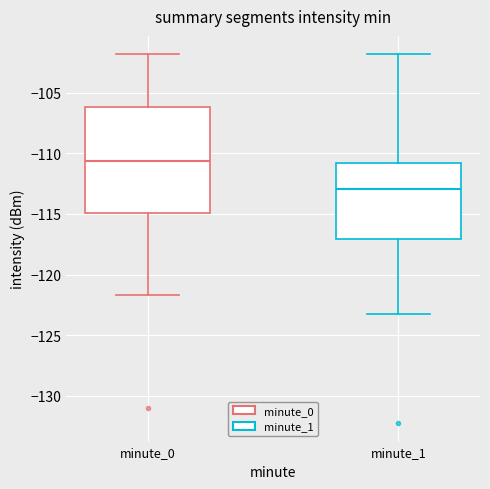

Reading left to right, read every box against the y-axis: the position of its median line, the range the box covers, and the ends of its whiskers. The values are not printed on the chart, so give them approximately, as read against the axis.

minute_0: median -110.5, box -115.0 to -106.0, whiskers -121.5 to -102.0
minute_1: median -113.0, box -117.0 to -111.0, whiskers -123.5 to -102.0